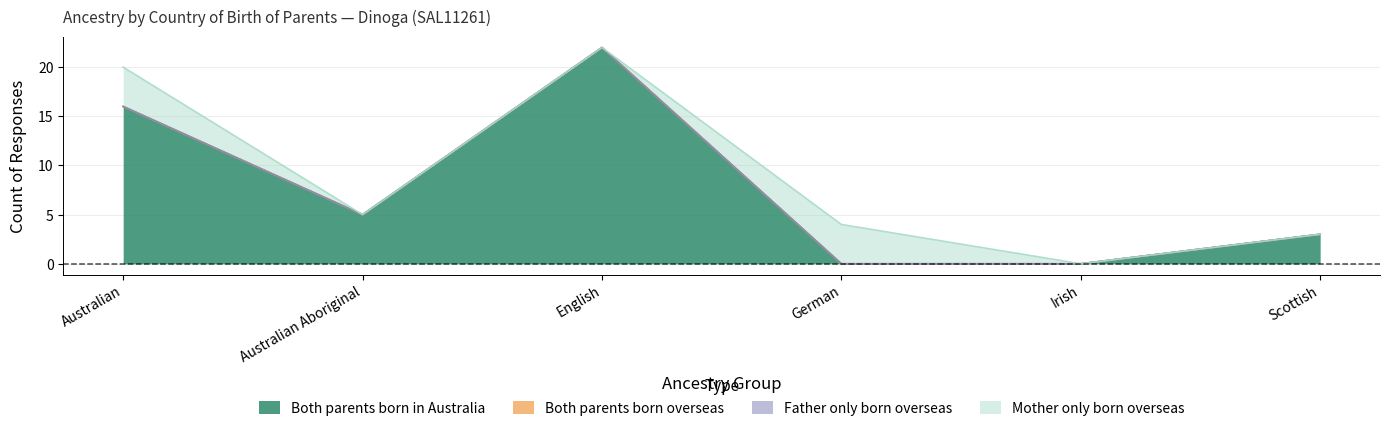

Rank the series by their maximum value, from highest to lowest.

Both parents born in Australia, Mother only born overseas, Both parents born overseas, Father only born overseas